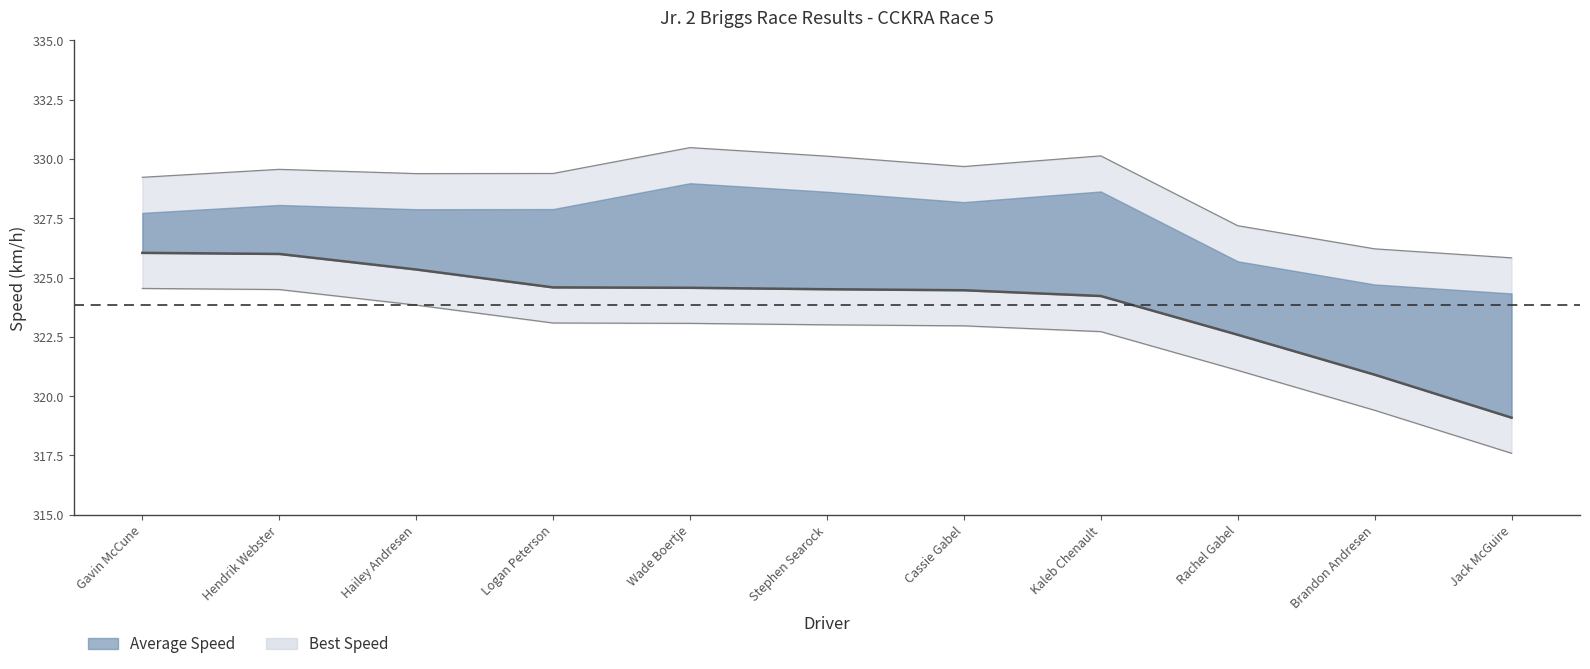

True or false: there are more than 0 points higher than both neighbors.

False